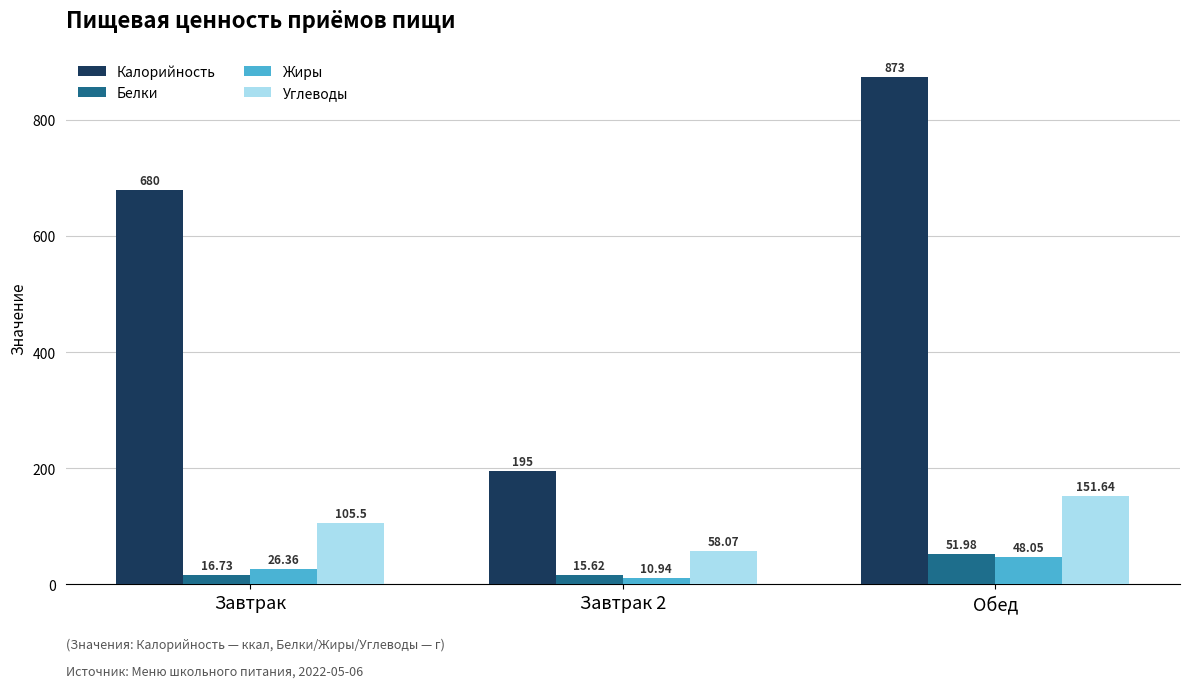

At how many categories does at least one series exceed 419?

2